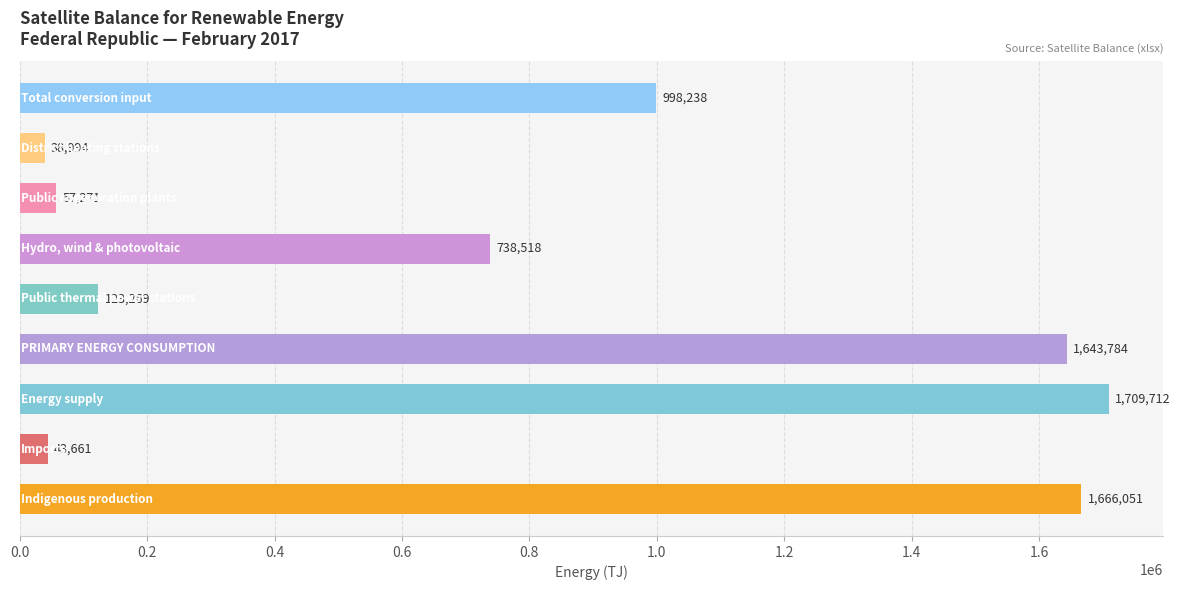

Reading top to bottom, what are all the values shown in this chart?

998238	38994	57271	738518	123269	1643784	1709712	43661	1666051